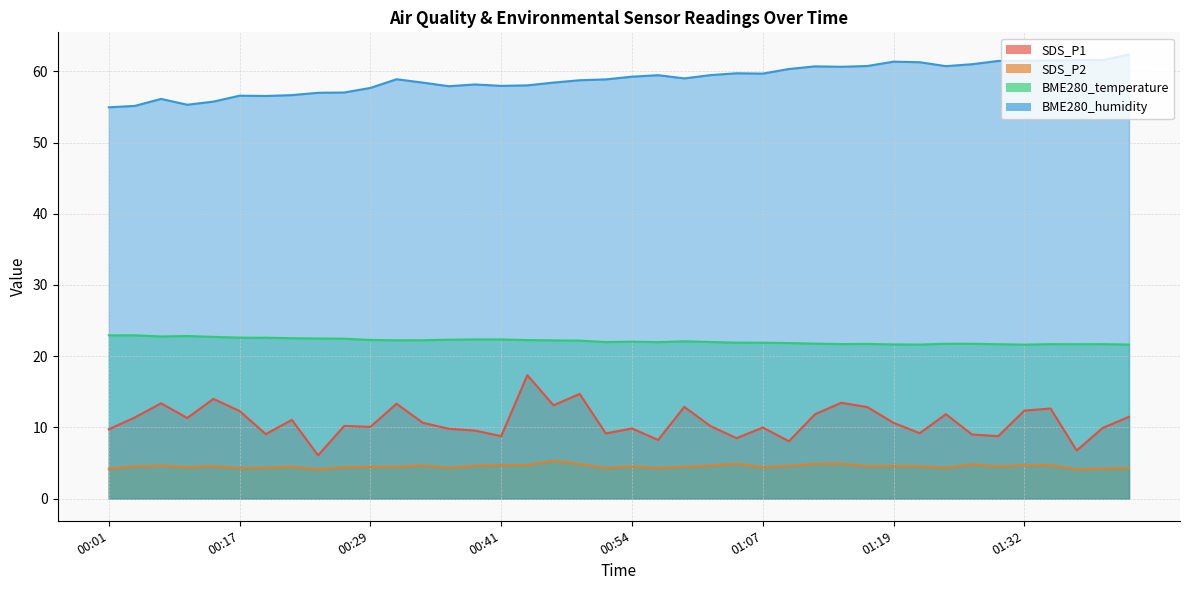

How many categories are shown in the chart?

40